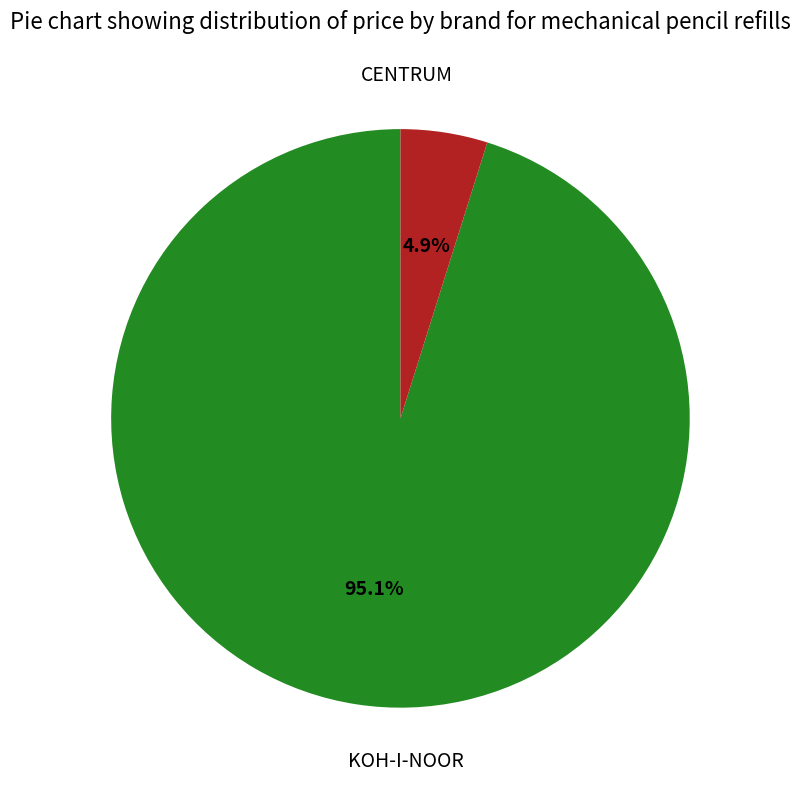

Does any single category account for the majority?

Yes